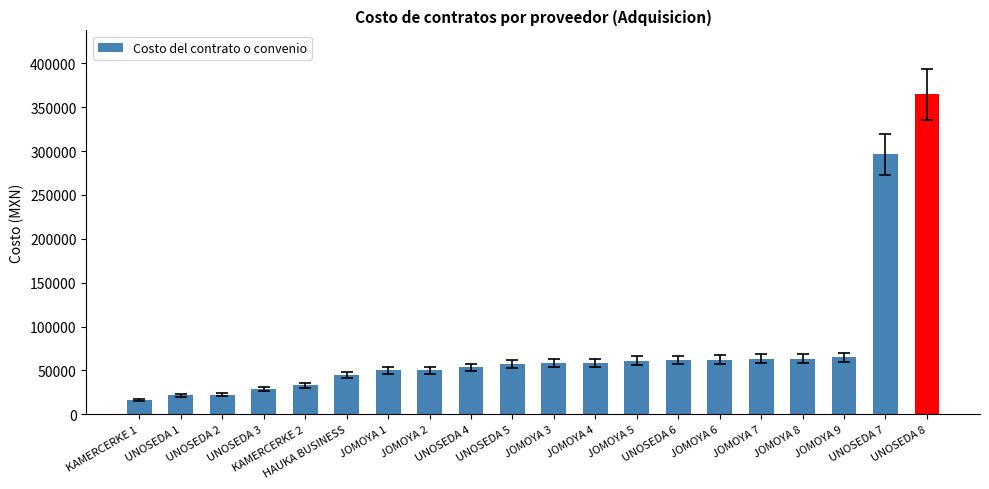

What is the change in value from KAMERCERKE 2 to JOMOYA 7?

+30097